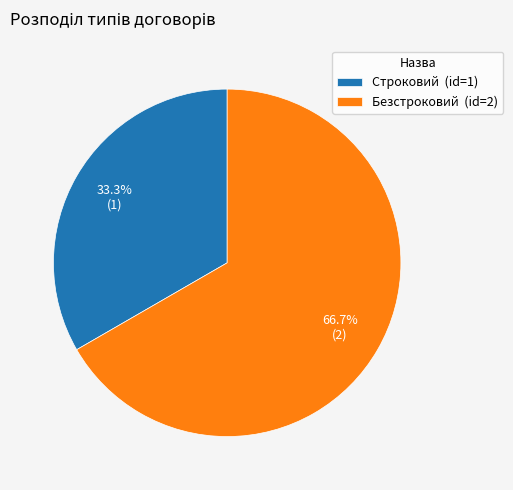

To the nearest percent, what is the difference between the largest and smallest slice percentages?

33%